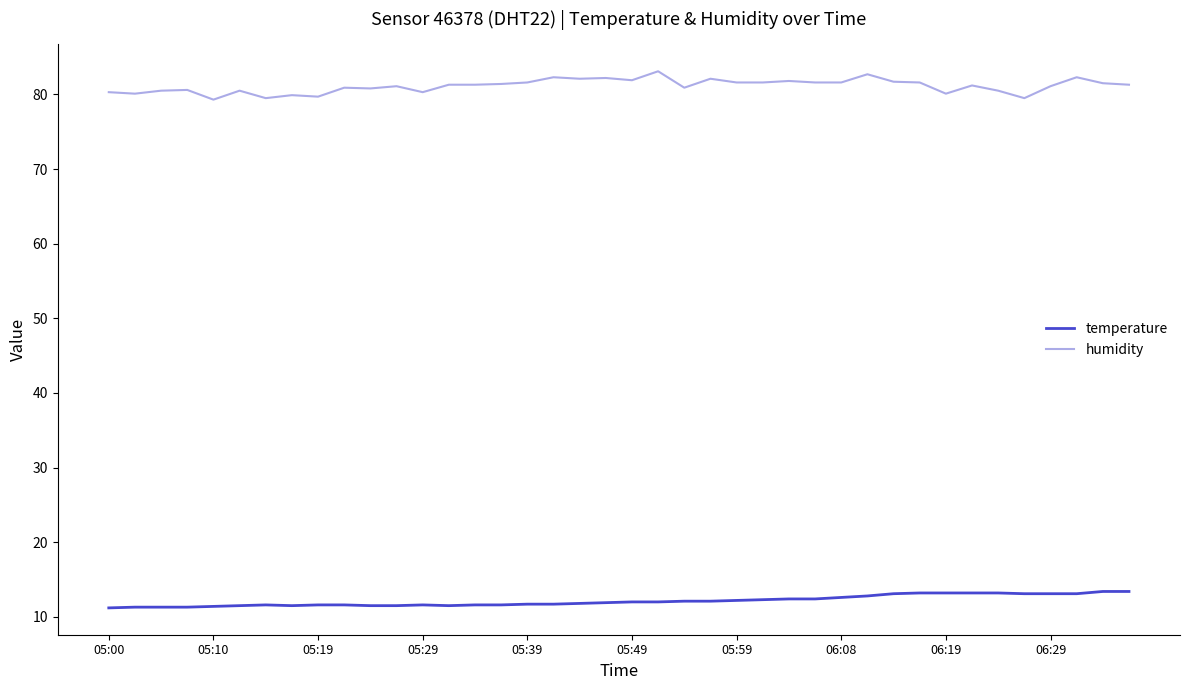

What is the lowest value of the temperature series?

11.2